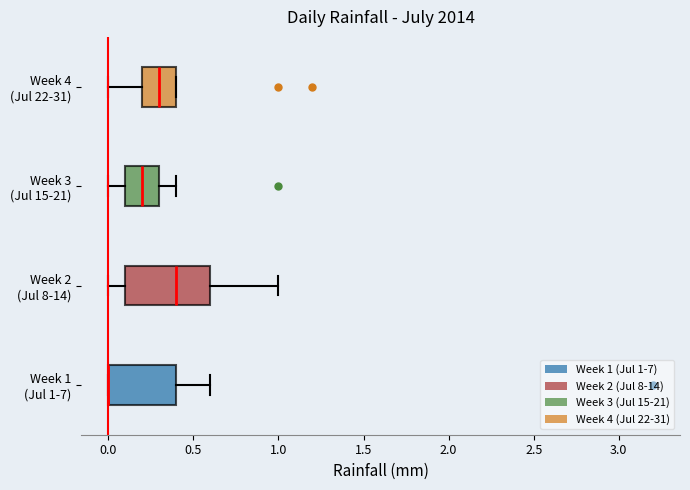

Which box is the widest, from its left edge to its right edge?

Week 2 (Jul 8-14)